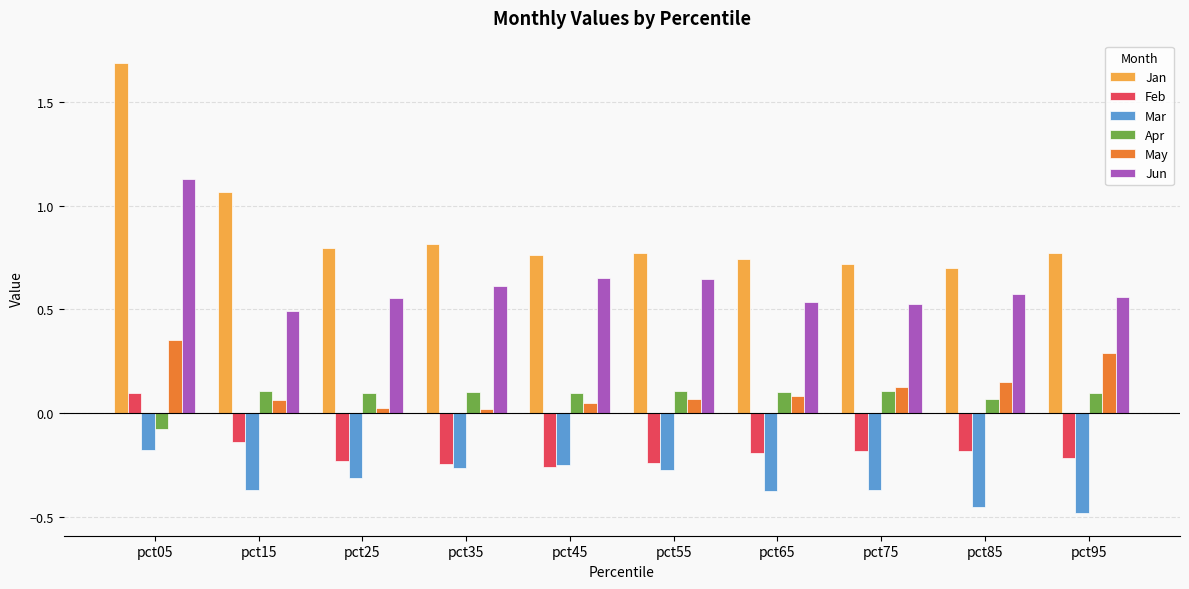

How many Feb values are between 0 and 1?

1